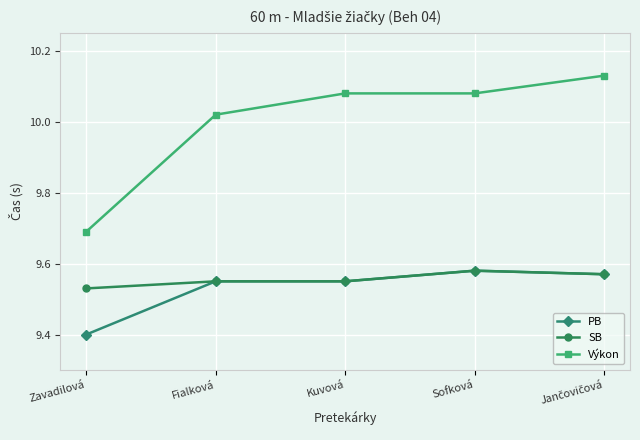

Rank the series at Zavadilová from lowest to highest value.

PB, SB, Výkon